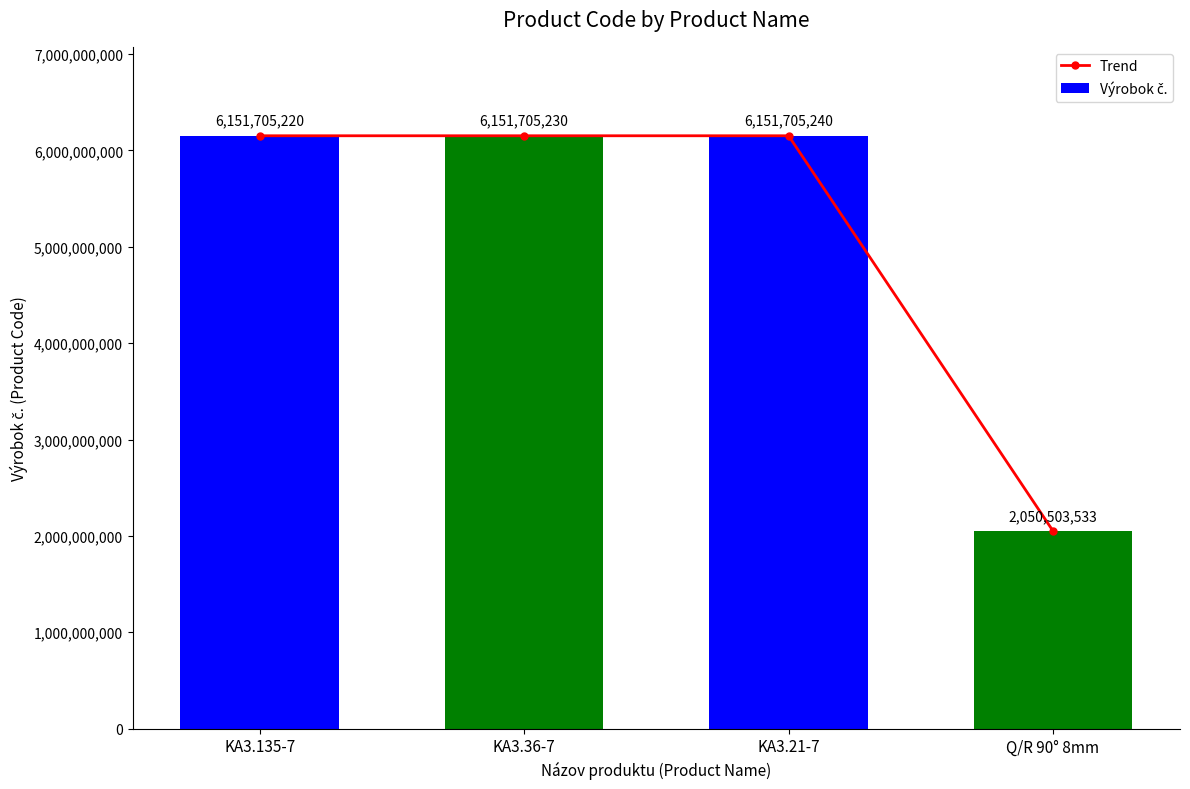

Reading right to left, what are all the values shown in this chart?

Trend: Q/R 90° 8mm=2050503533	KA3.21-7=6151705240	KA3.36-7=6151705230	KA3.135-7=6151705220
Výrobok č.: Q/R 90° 8mm=2050503533	KA3.21-7=6151705240	KA3.36-7=6151705230	KA3.135-7=6151705220